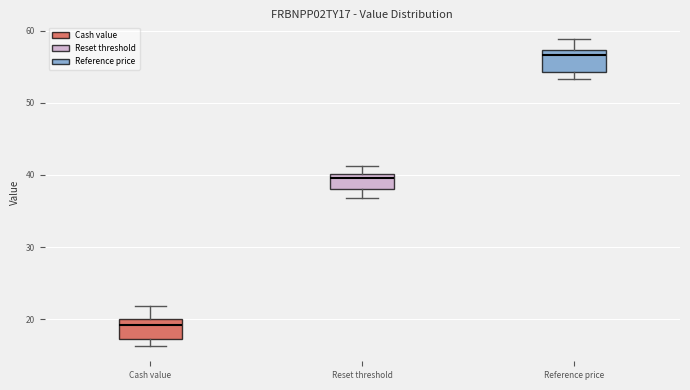

Where does the upper whisker of the box for Reset threshold end on the y-axis? The values are not printed on the chart, so give them approximately, as read against the axis.

41